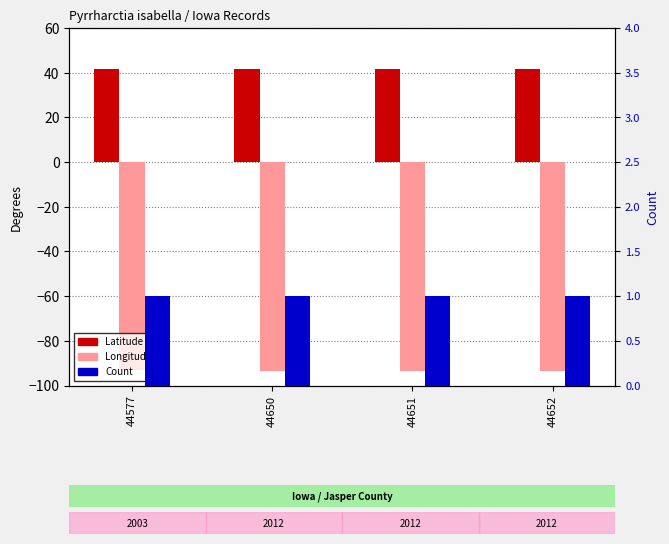

What is the spread (max minus min) of values at 44652?

135.1